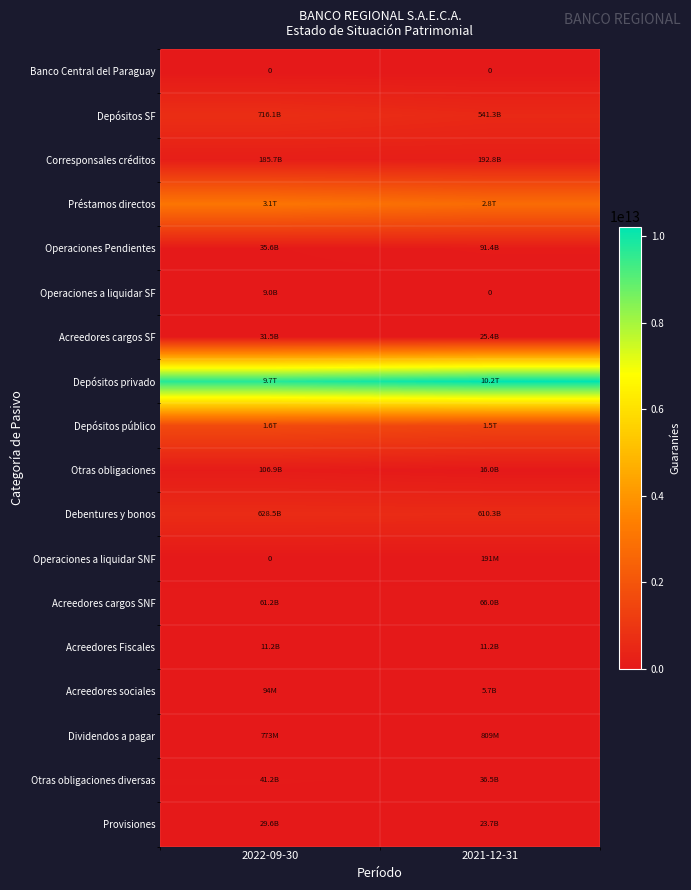

True or false: Acreedores cargos SF has a value of 25399299896 at 2021-12-31.

True